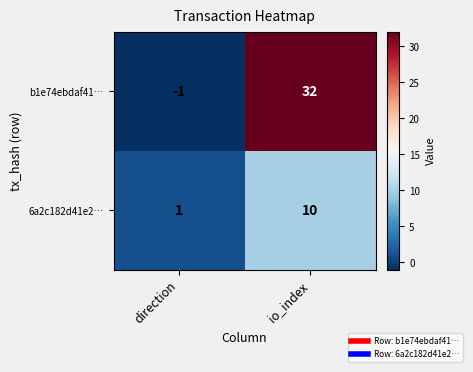

At how many categories does at least one series exceed 10?

1